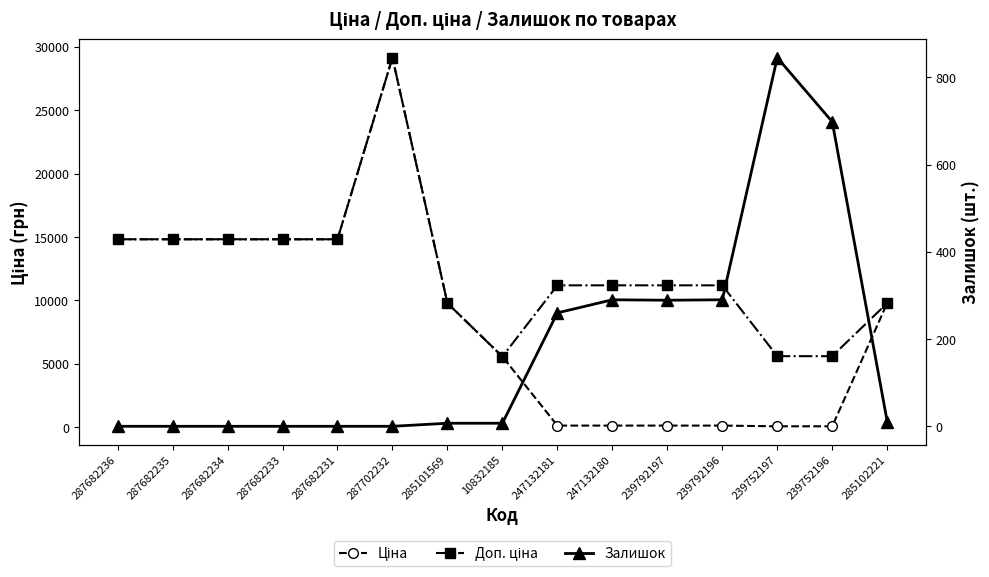

Reading right to left, list all the values displayed in this chart.

Ціна: 9775.5	55.9	55.9	111.8	111.8	111.8	111.8	5560.3	9775.5	29152.3	14817.6	14817.6	14817.6	14817.6	14817.6
Доп. ціна: 9775.5	5591.0	5591.0	11182.0	11182.0	11182.0	11182.0	5560.3	9775.5	29152.3	14817.6	14817.6	14817.6	14817.6	14817.6
Залишок: 11.0	698.0	845.0	290.0	289.0	290.0	260.0	7.0	7.0	0.0	0.0	0.0	0.0	0.0	0.0